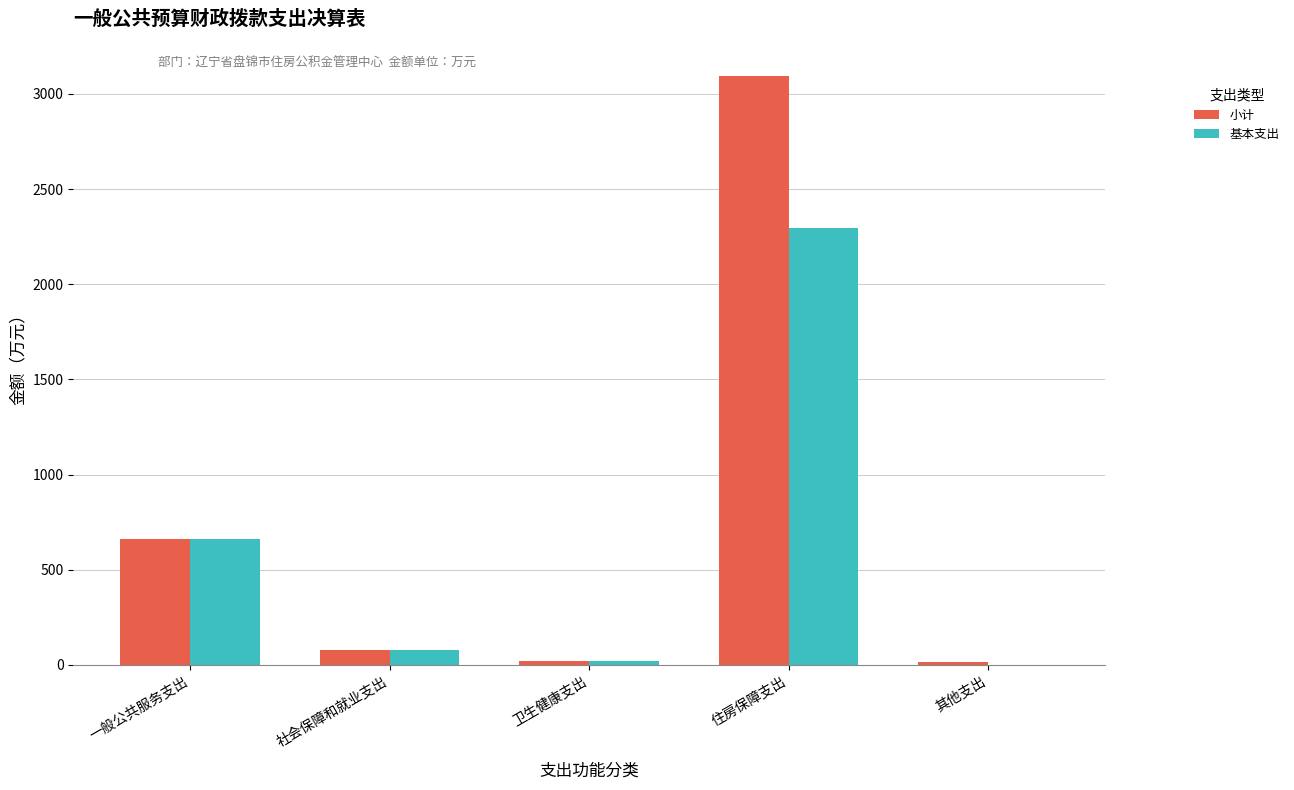

What is the total value across all series at 一般公共服务支出?

1327.2